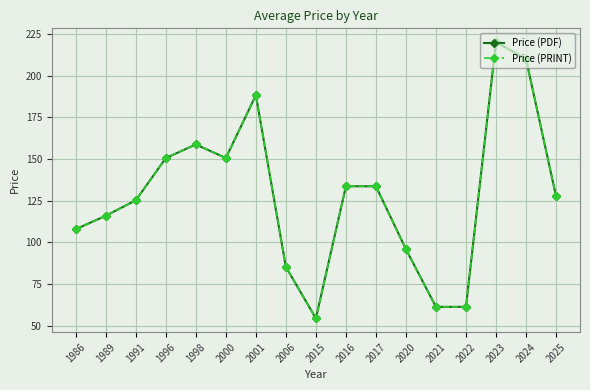

Is this an area chart (filled region under the line)?

No